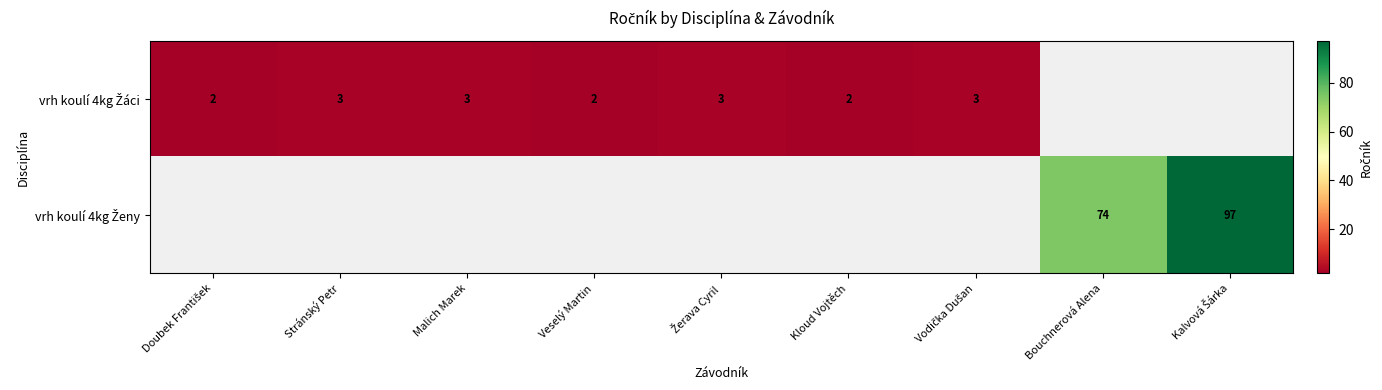

Is it true that vrh koulí 4kg Žáci equals 2.0 at Žerava Cyril?

False